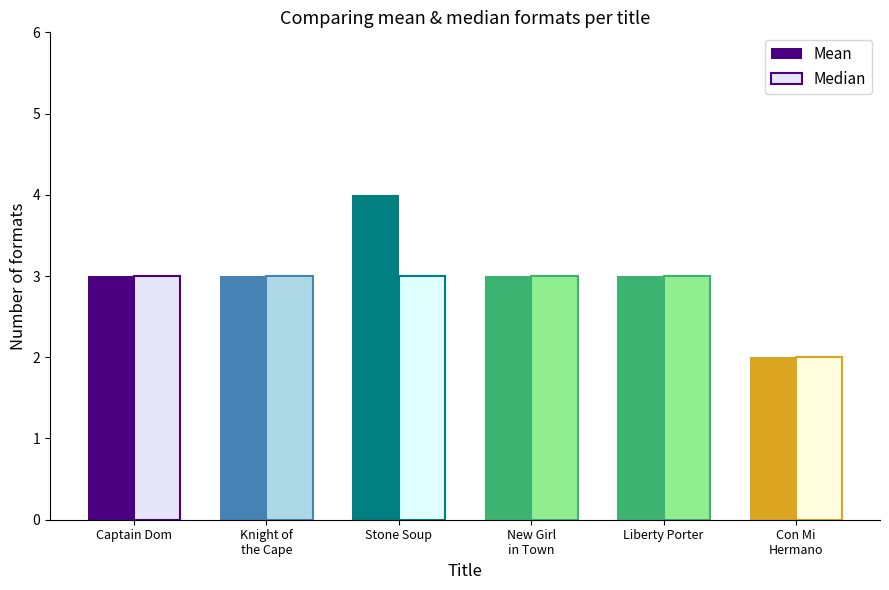

How many groups of bars are there?

6